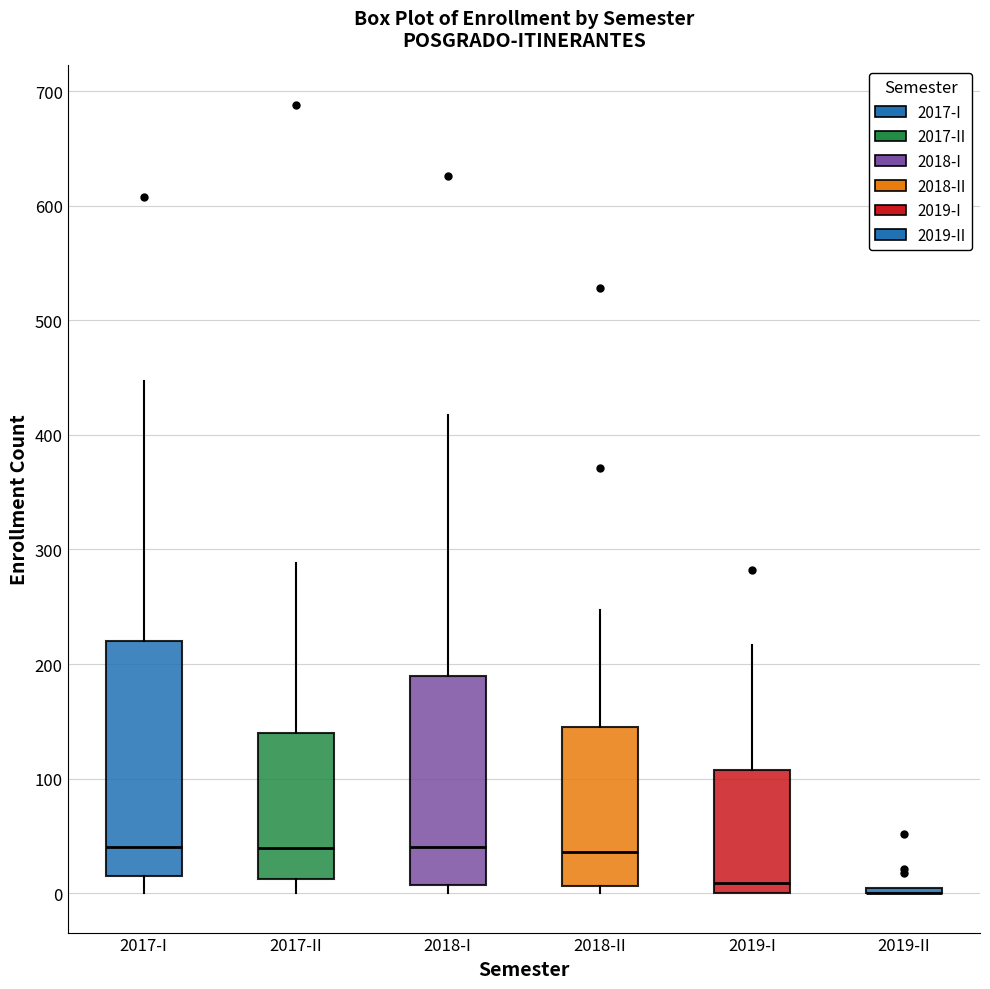

Reading left to right, read every box against the y-axis: the position of its median line, the range the box covers, and the ends of its whiskers. The values are not printed on the chart, so give them approximately, as read against the axis.

2017-I: median 40, box 20 to 220, whiskers 0 to 450
2017-II: median 40, box 10 to 140, whiskers 0 to 290
2018-I: median 40, box 10 to 190, whiskers 0 to 420
2018-II: median 40, box 10 to 150, whiskers 0 to 250
2019-I: median 10, box 0 to 110, whiskers 0 to 220
2019-II: box collapsed to a line at 0, whiskers 0 to 0